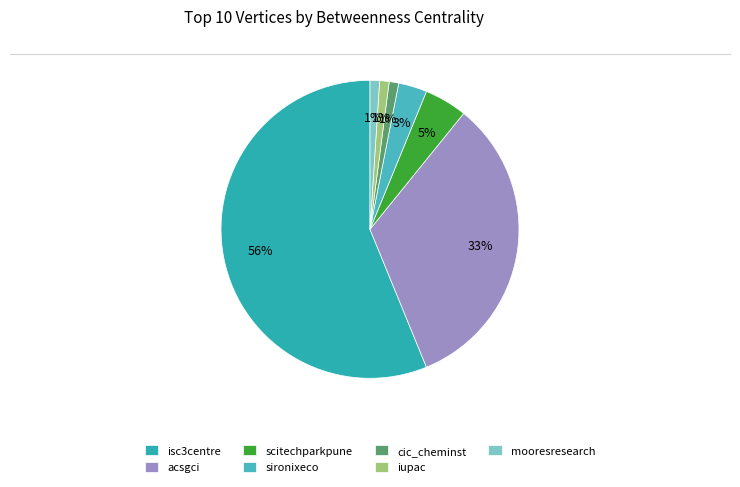

Count the number of slices in the pie.

7